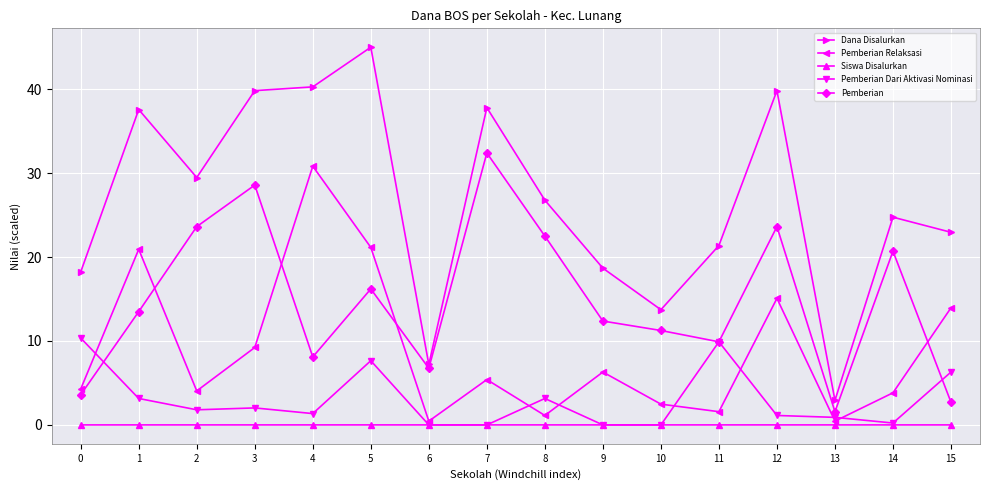

Rank the series at 8 from lowest to highest value.

Siswa Disalurkan, Pemberian Relaksasi, Pemberian Dari Aktivasi Nominasi, Pemberian, Dana Disalurkan